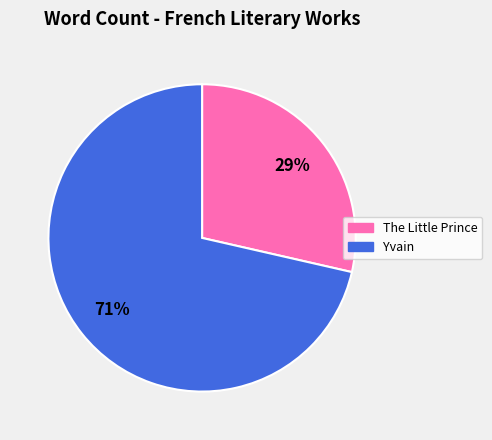

Approximately how many times larger is the value at The Little Prince compared to Yvain?

0.4